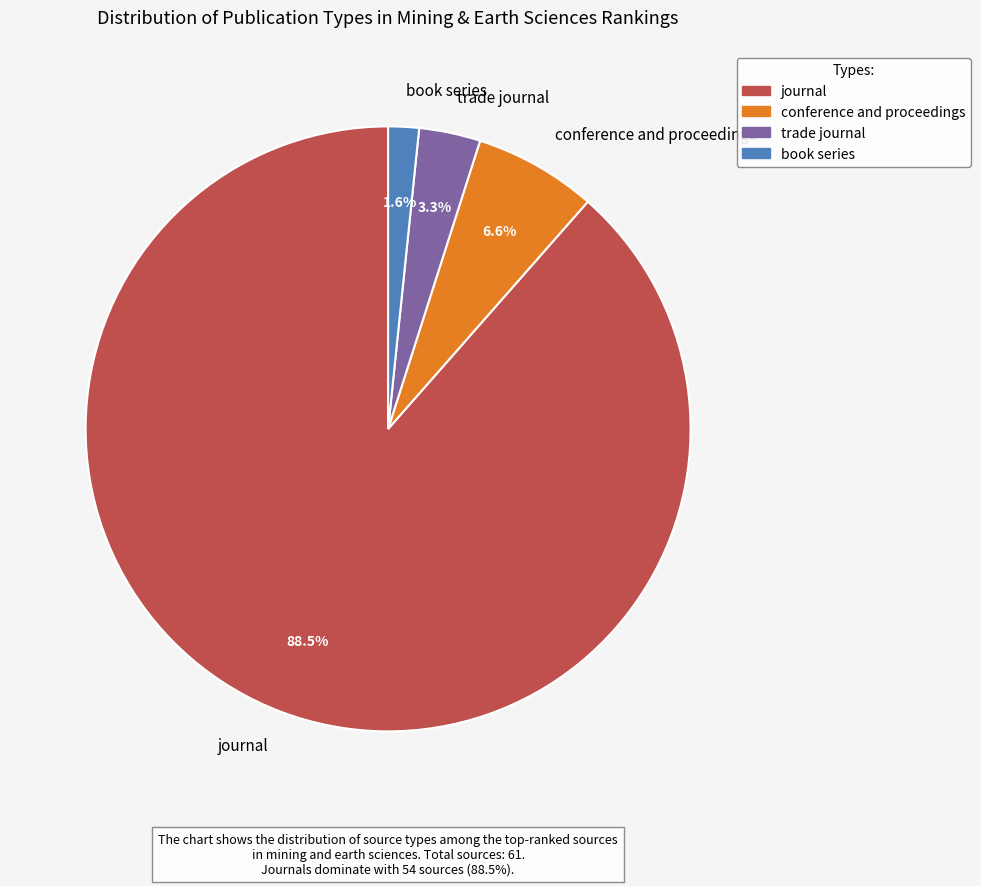

How much of the chart is everything except journal?

11.5%